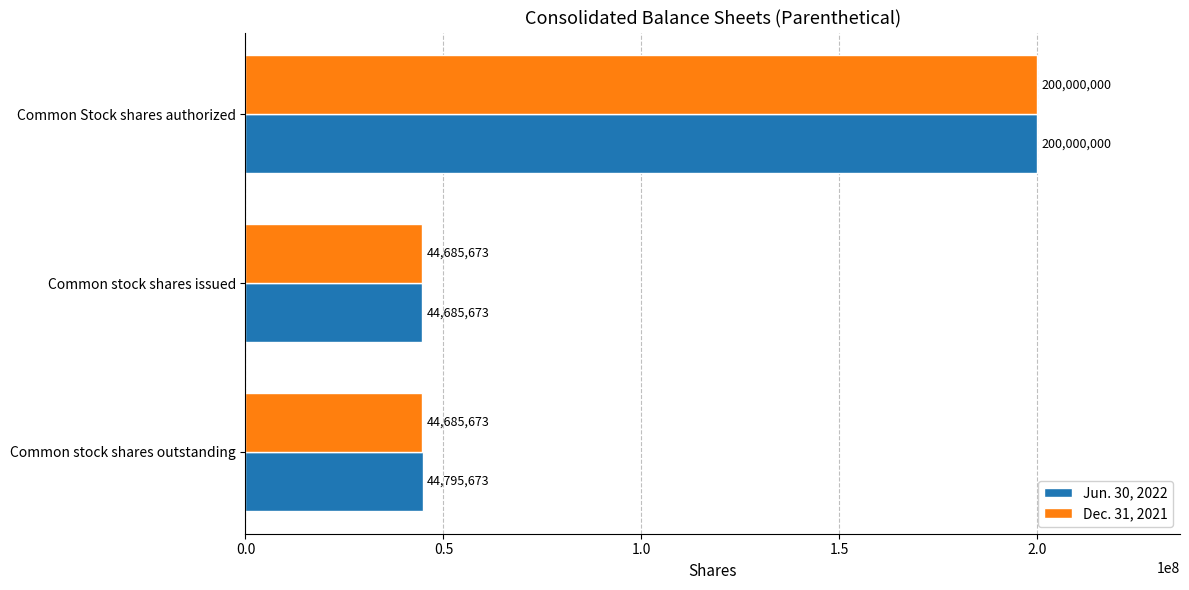

What is the average value of the Jun. 30, 2022 series?

96493782